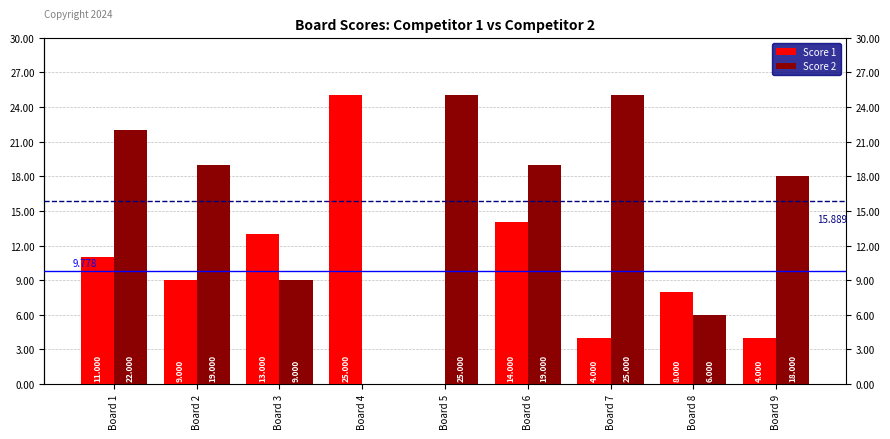

How many positive values does the Score 2 series have?

8